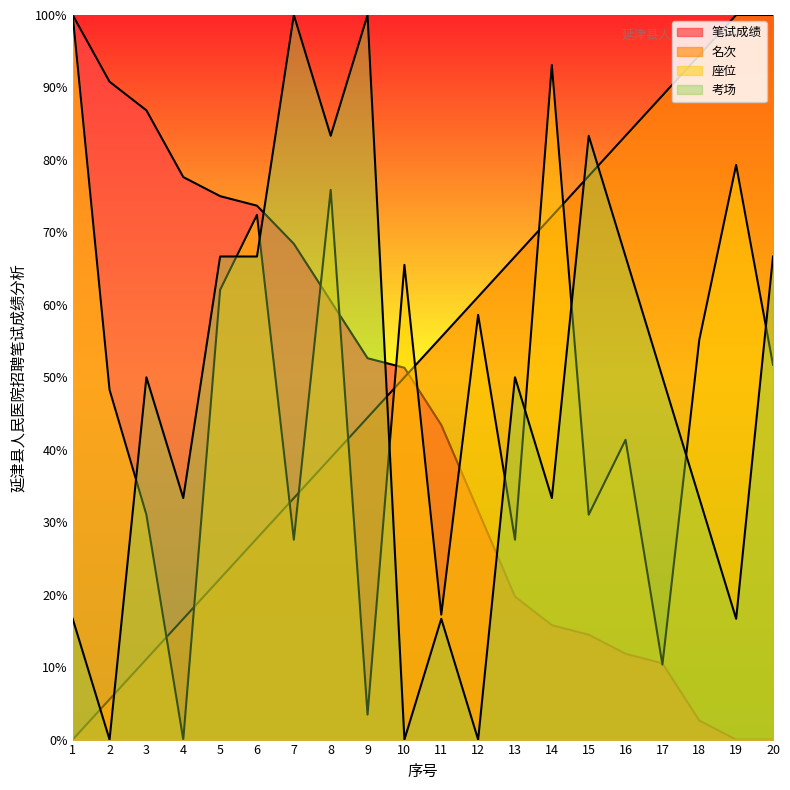

Reading left to right, transcribe all the data shown in this chart.

笔试成绩: 100.0	90.8	86.8	77.6	75.0	73.7	68.4	60.5	52.6	51.3	43.4	31.6	19.7	15.8	14.5	11.8	10.5	2.6	0.0	0.0
名次: 0.0	5.6	11.1	16.7	22.2	27.8	33.3	38.9	44.4	50.0	55.6	61.1	66.7	72.2	77.8	83.3	88.9	94.4	100.0	100.0
座位: 100.0	48.3	31.0	0.0	62.1	72.4	27.6	75.9	3.4	65.5	17.2	58.6	27.6	93.1	31.0	41.4	10.3	55.2	79.3	51.7
考场: 16.7	0.0	50.0	33.3	66.7	66.7	100.0	83.3	100.0	0.0	16.7	0.0	50.0	33.3	83.3	66.7	50.0	33.3	16.7	66.7